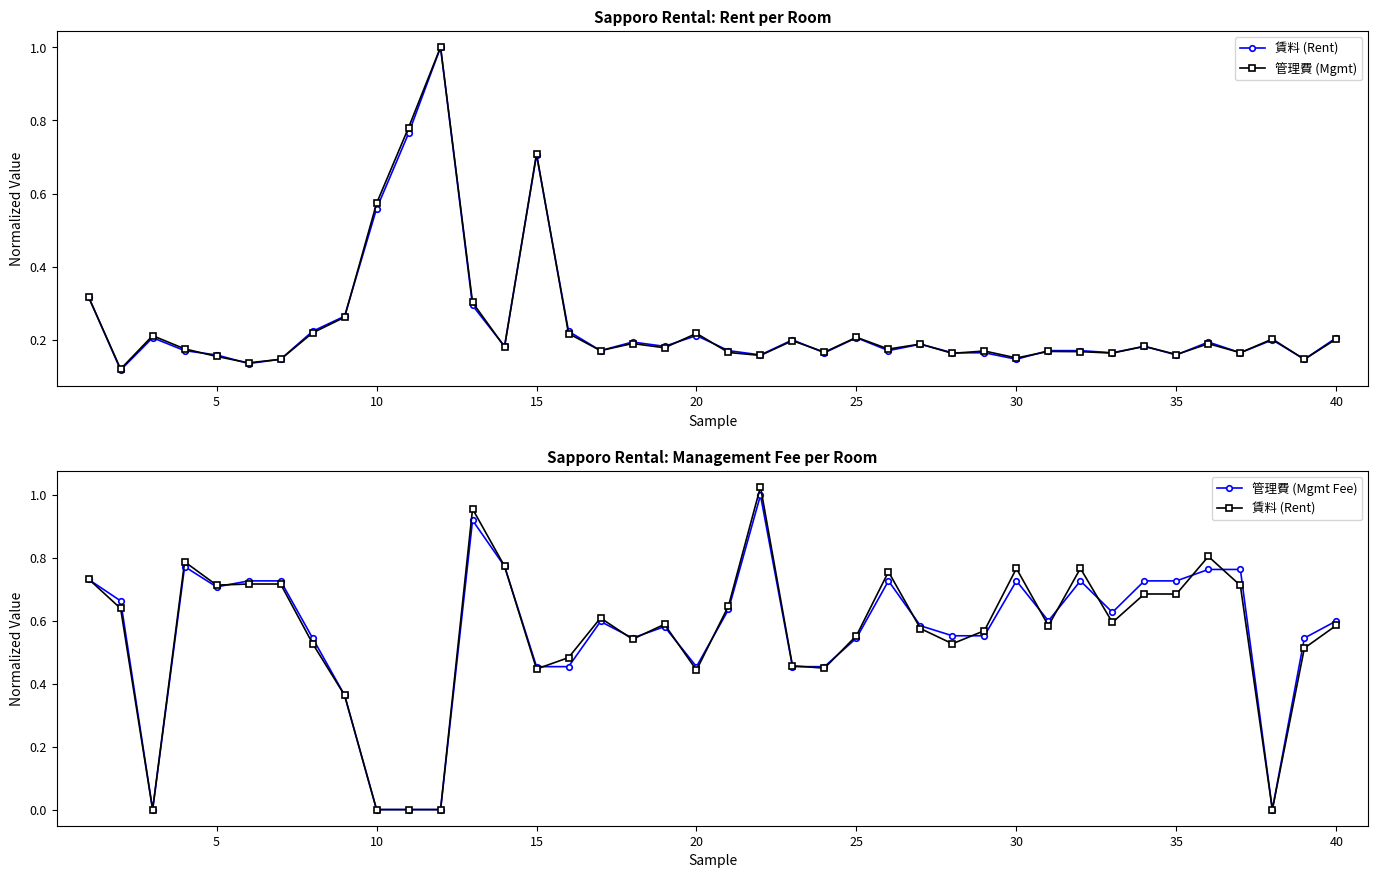

What is the value of the 管理費 (Mgmt) point at the 25th from the left?

0.2